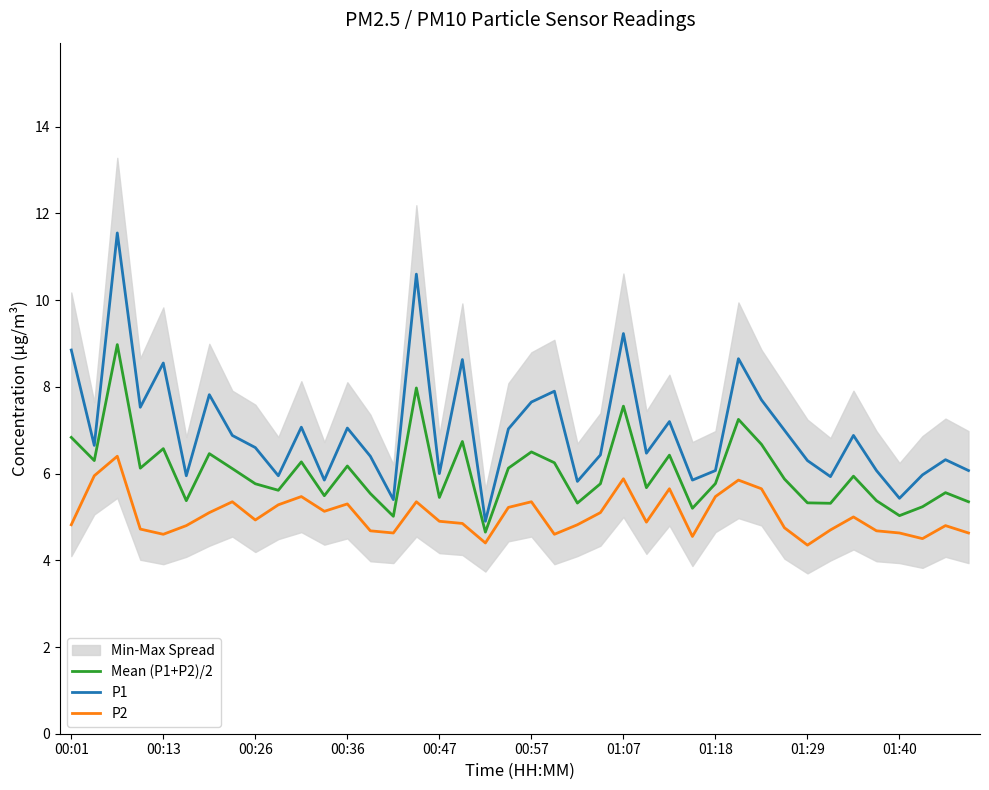

The Mean (P1+P2)/2 series shows 8.1 at 01:40. True or false?

False